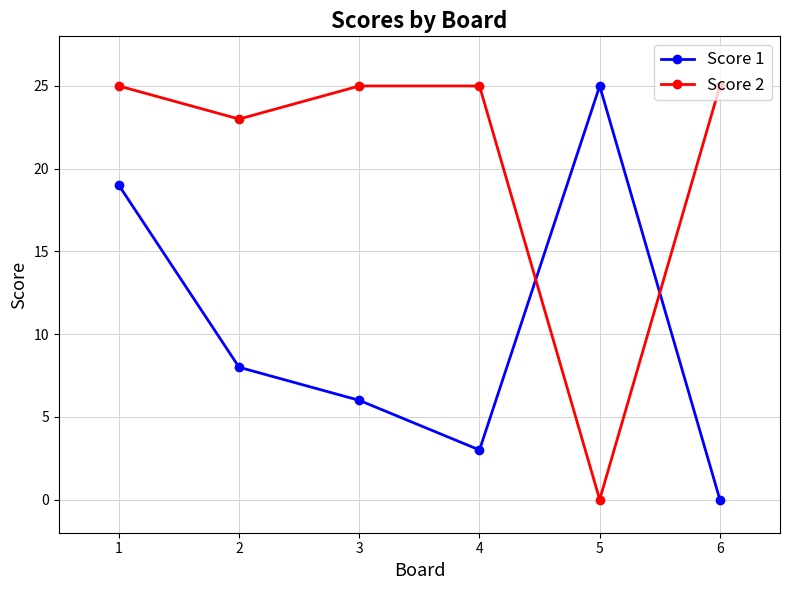

Is it true that Score 1 equals 10 at 3?

False